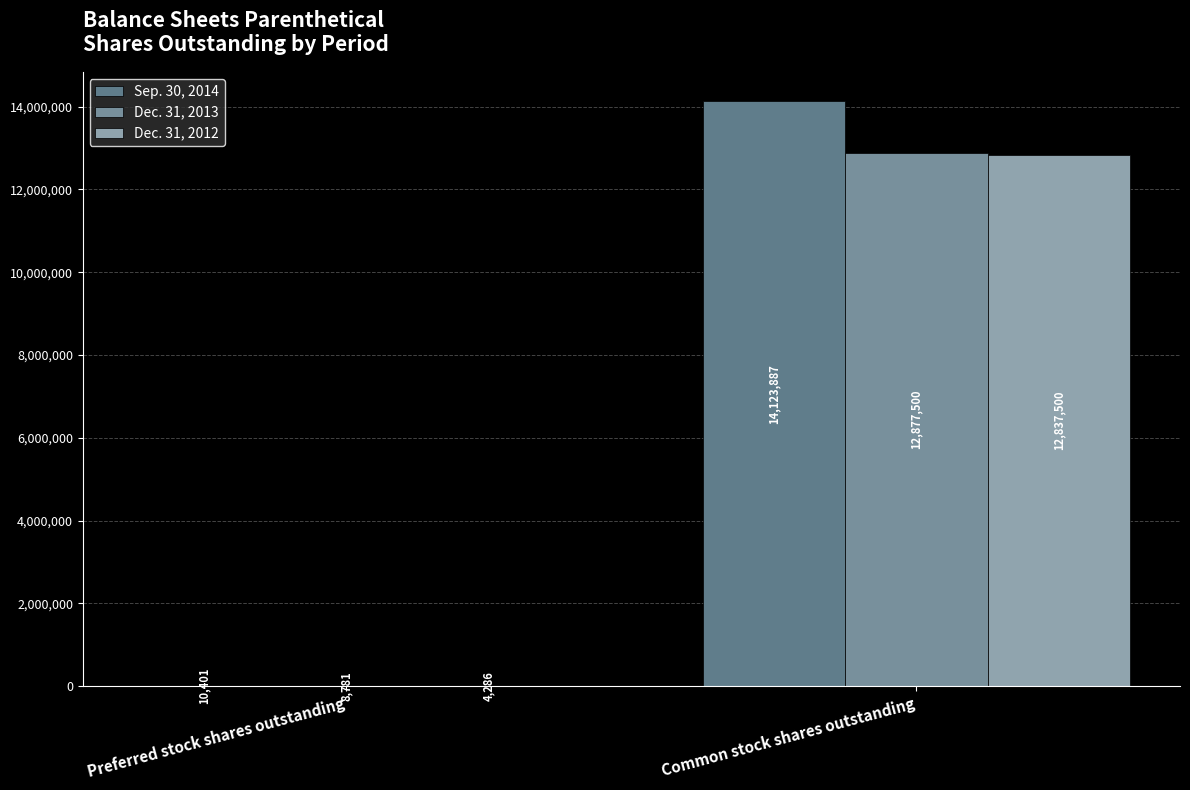

Between Preferred stock shares outstanding and Common stock shares outstanding, which series saw the biggest shift?

Sep. 30, 2014